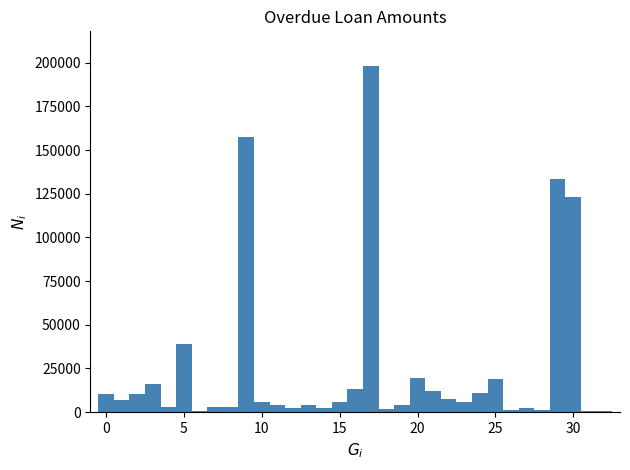

Around what value on the x-axis is the tallest bar? Give the approximate position of its centre, as read against the axis.

17.0